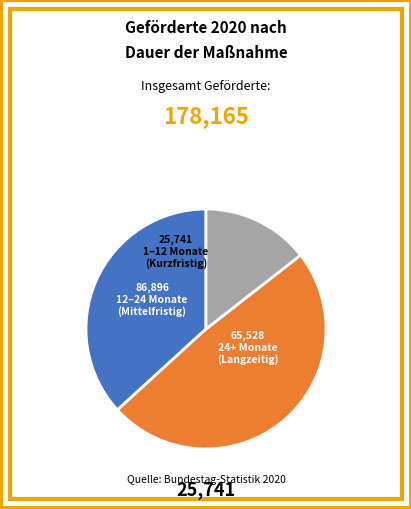

Is there a majority slice in this chart?

No